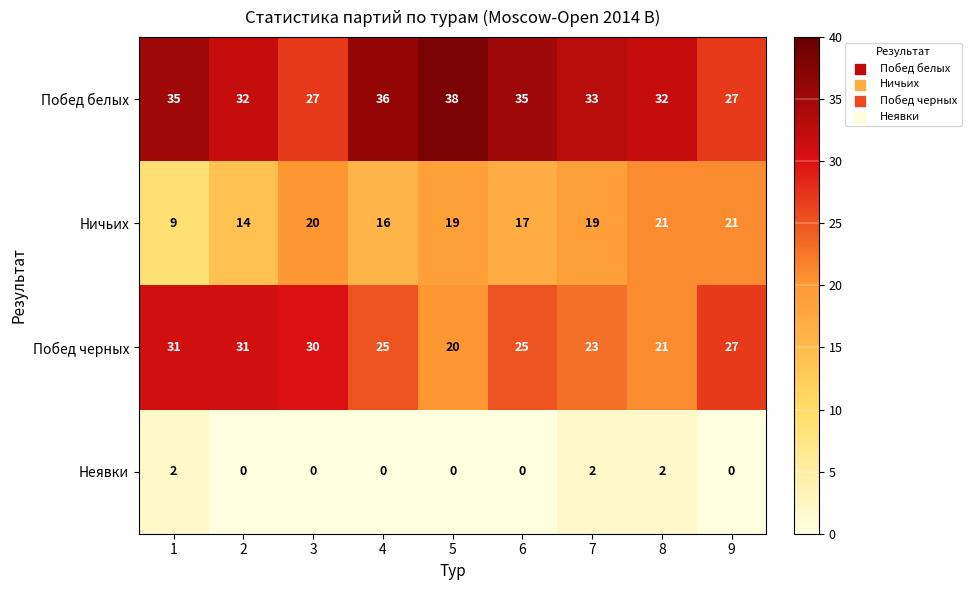

The Ничьих series shows 4 at 3. True or false?

False